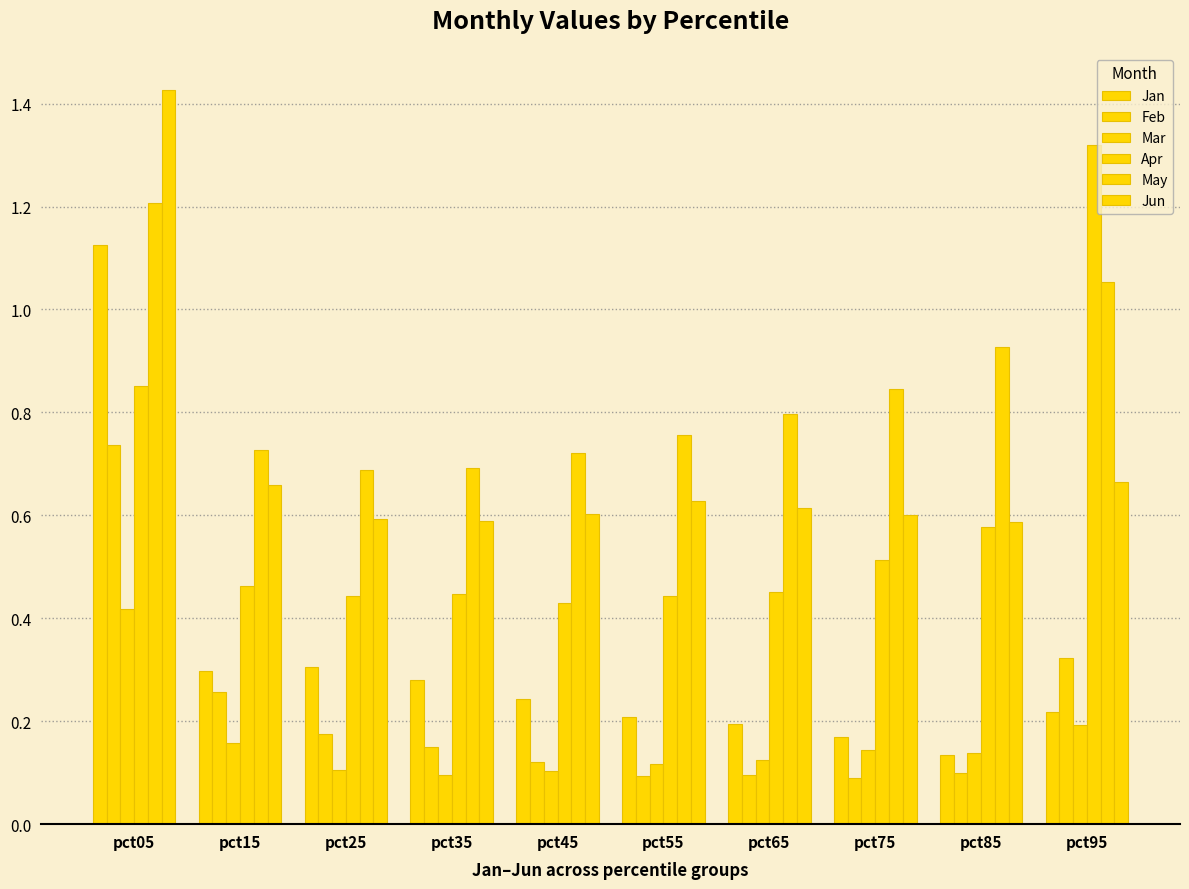

What is the sum of all Mar values?

1.6